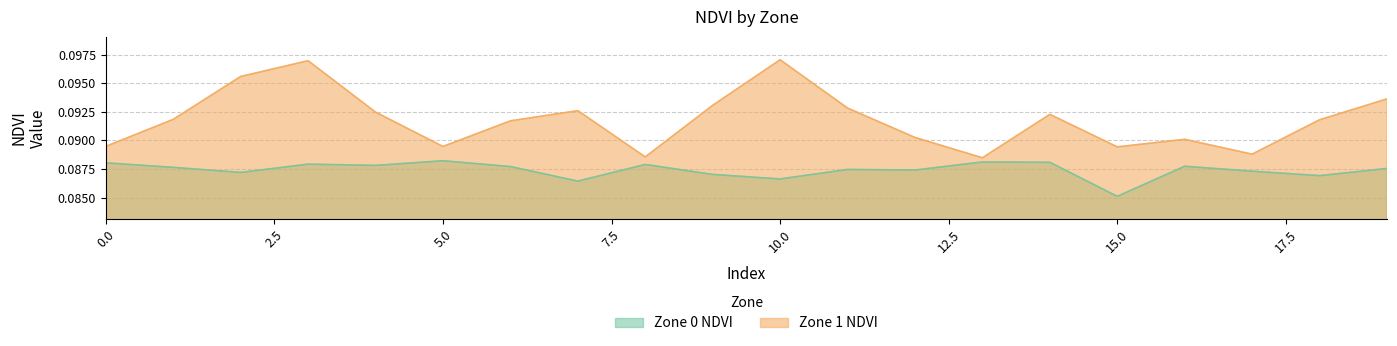

In Zone 1 NDVI, how many points are higher than both neighbors (excluding endpoints)?

5